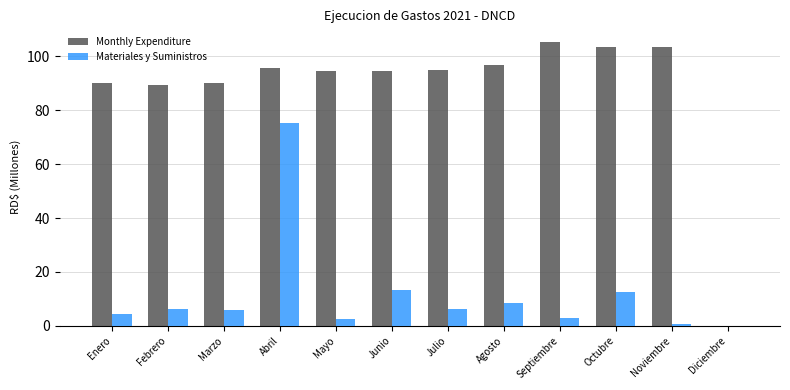

What is the total value across all series at Mayo?

97.1